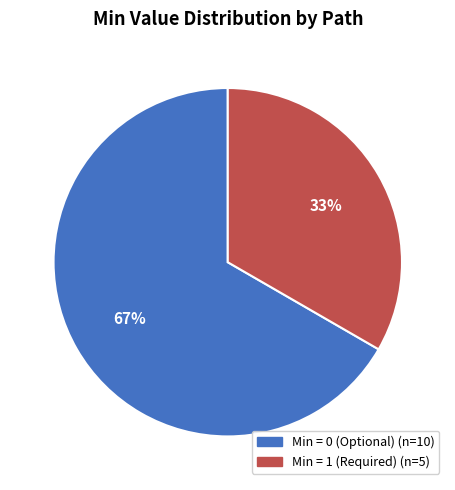

To the nearest percent, what is the average slice percentage?

50%